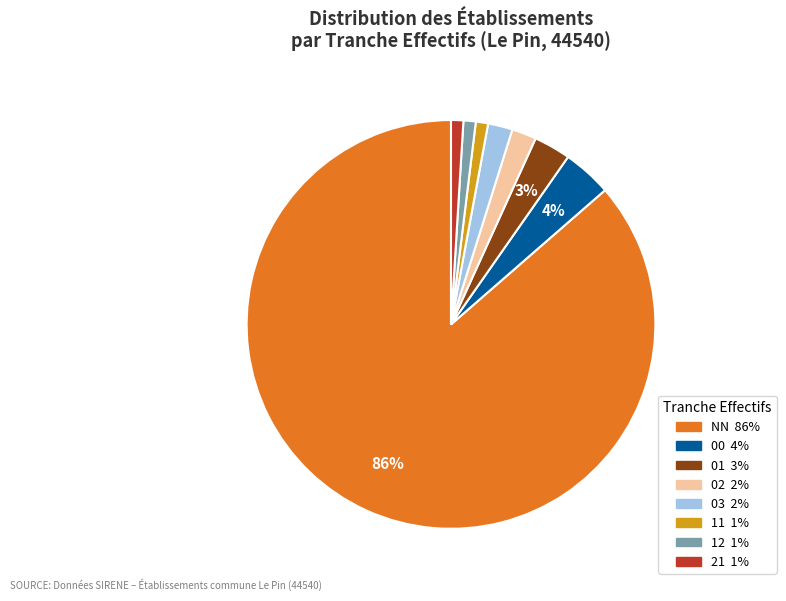

Combined, do 01 and 21 account for over 50%?

No